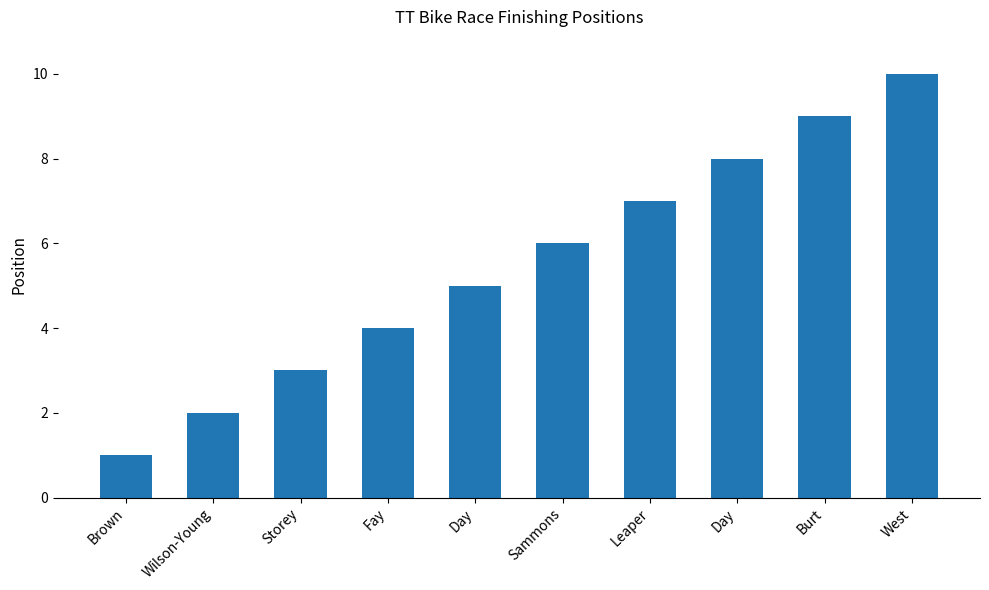

Approximately how many times larger is the value at Storey compared to Day?

0.4